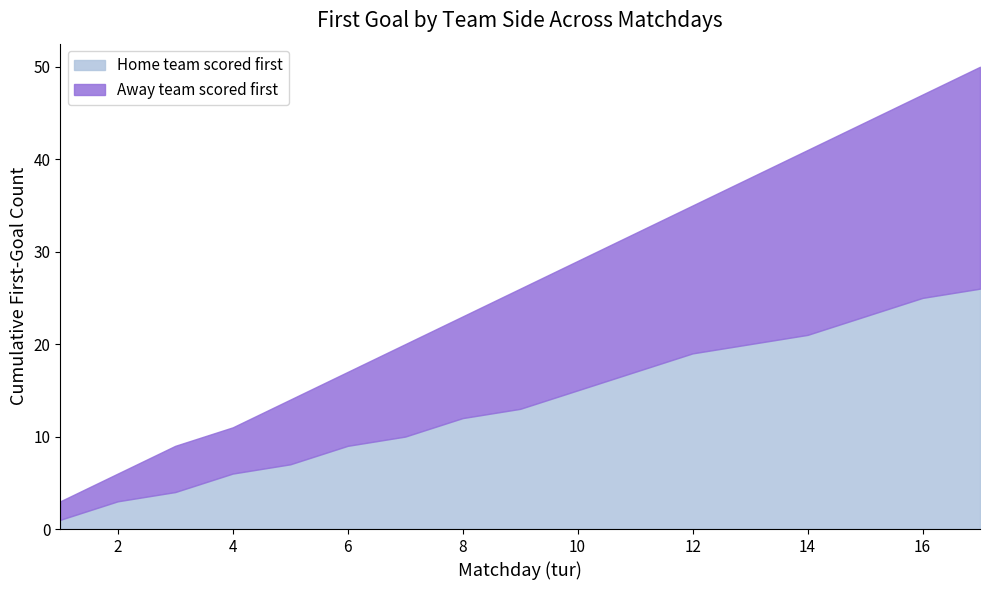

The value of Home team scored first at 14 is 21. True or false?

True